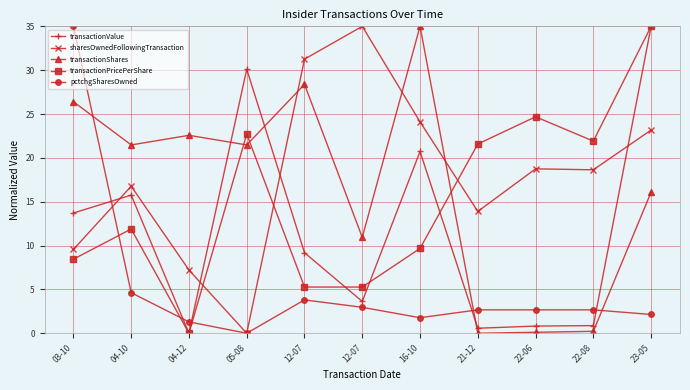

Count the number of categories in the chart.

11